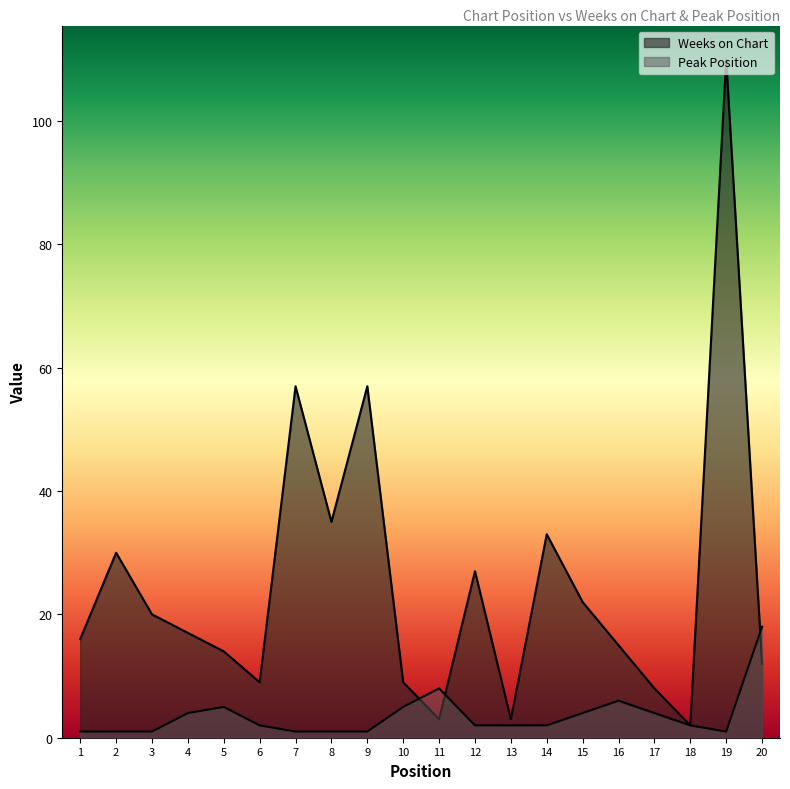

Which series has the largest total across all categories?

Weeks on Chart